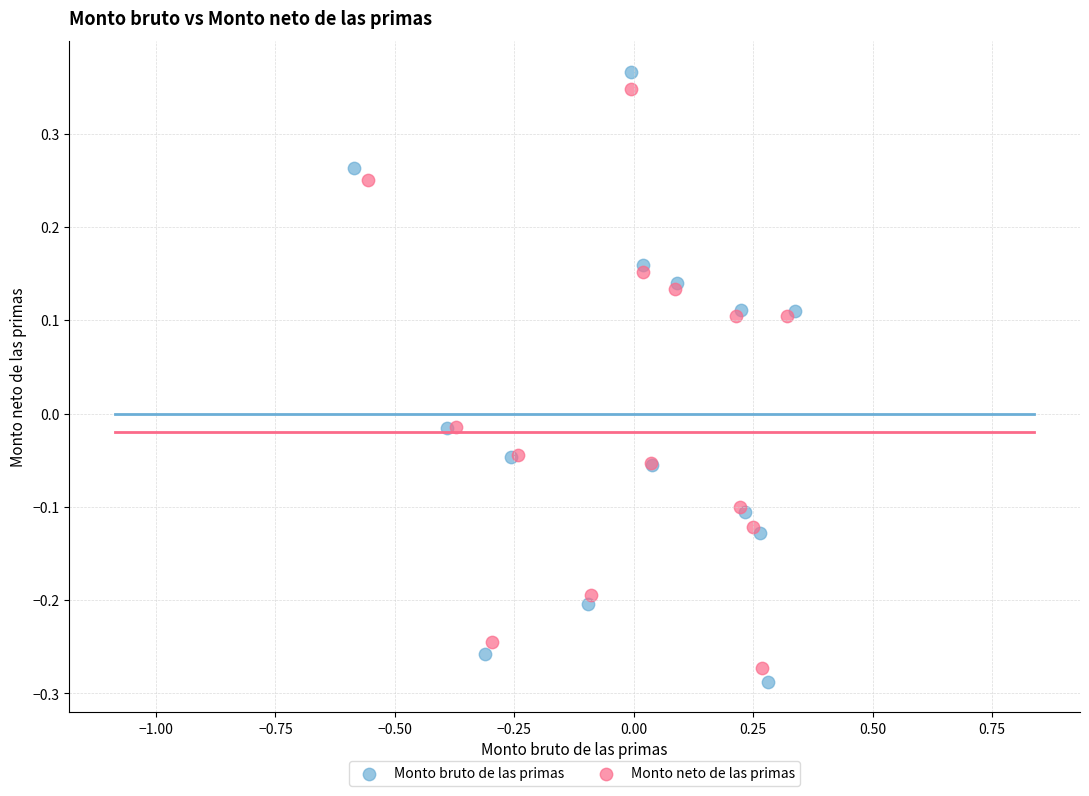

Which series has the widest spread of Y values?

Monto bruto de las primas